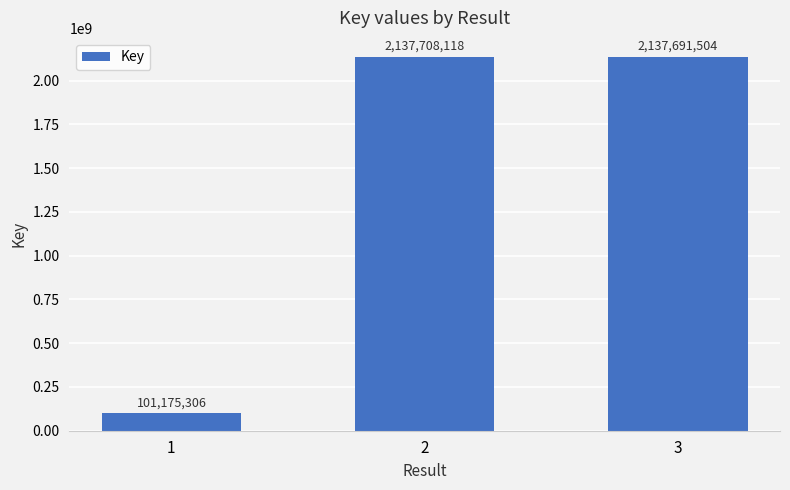

List the labels in order of value, largest first.

2, 3, 1